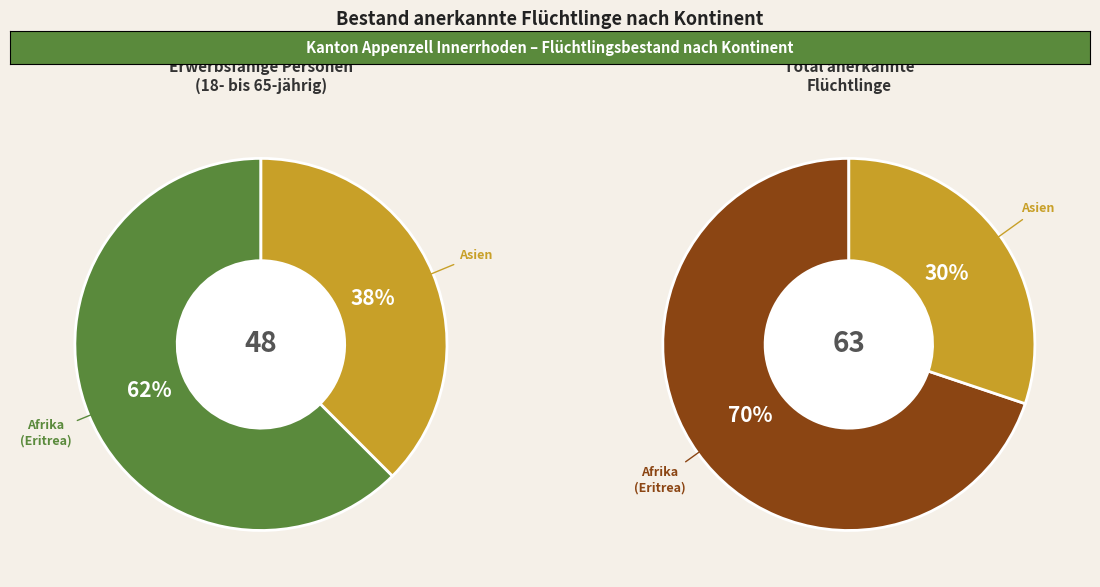

To the nearest percent, what portion does Afrika represent?

70%